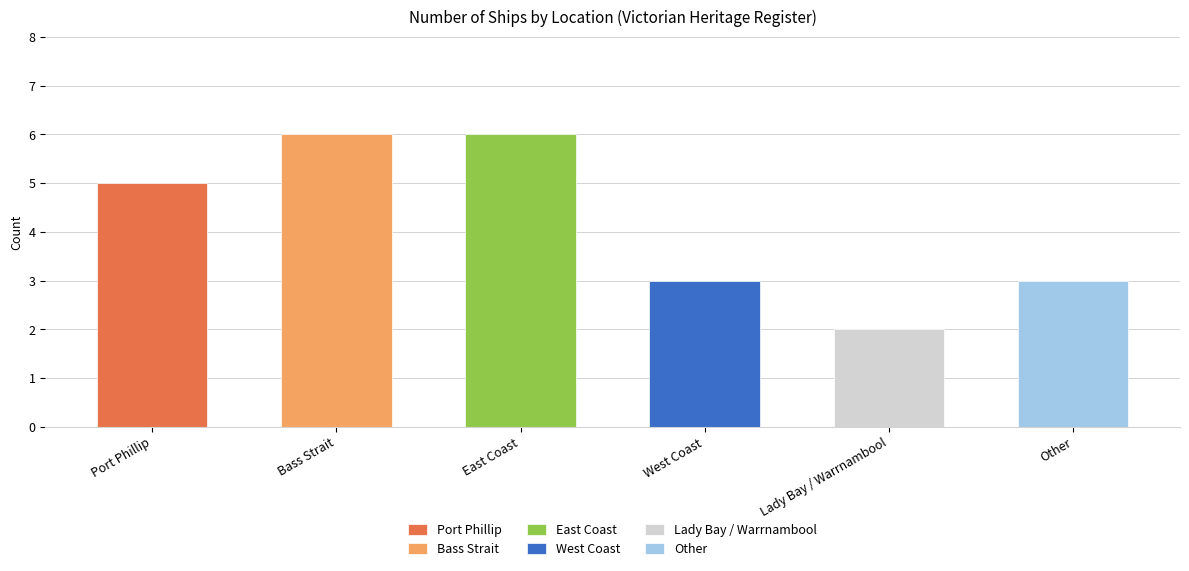

How many bars are there in total?

6